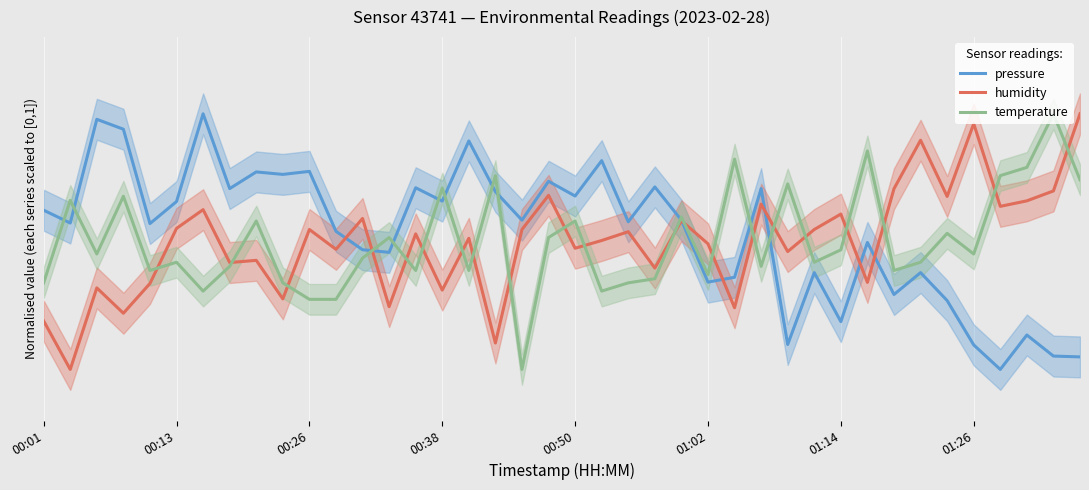

What is the difference between the highest and lowest values at 39?

1.0